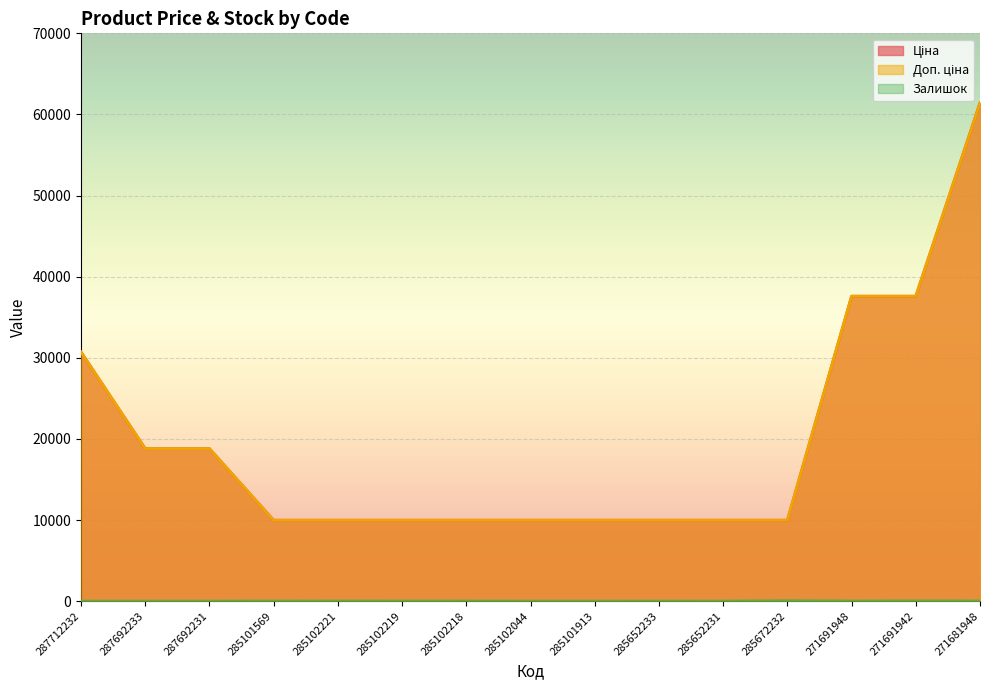

Reading left to right, transcribe all the data shown in this chart.

Ціна: 287712232=30717.1	287692233=18796.8	287692231=18796.8	285101569=9975.0	285102221=9975.0	285102219=9975.0	285102218=9975.0	285102044=9975.0	285101913=9975.0	285652233=9975.0	285652231=9975.0	285672232=9975.0	271691948=37593.6	271691942=37593.6	271681948=61434.3
Доп. ціна: 287712232=30717.1	287692233=18796.8	287692231=18796.8	285101569=9975.0	285102221=9975.0	285102219=9975.0	285102218=9975.0	285102044=9975.0	285101913=9975.0	285652233=9975.0	285652231=9975.0	285672232=9975.0	271691948=37593.6	271691942=37593.6	271681948=61434.3
Залишок: 287712232=0.0	287692233=0.0	287692231=0.0	285101569=7.0	285102221=11.0	285102219=9.0	285102218=3.0	285102044=0.0	285101913=0.0	285652233=1.0	285652231=0.0	285672232=47.0	271691948=13.0	271691942=23.0	271681948=16.0